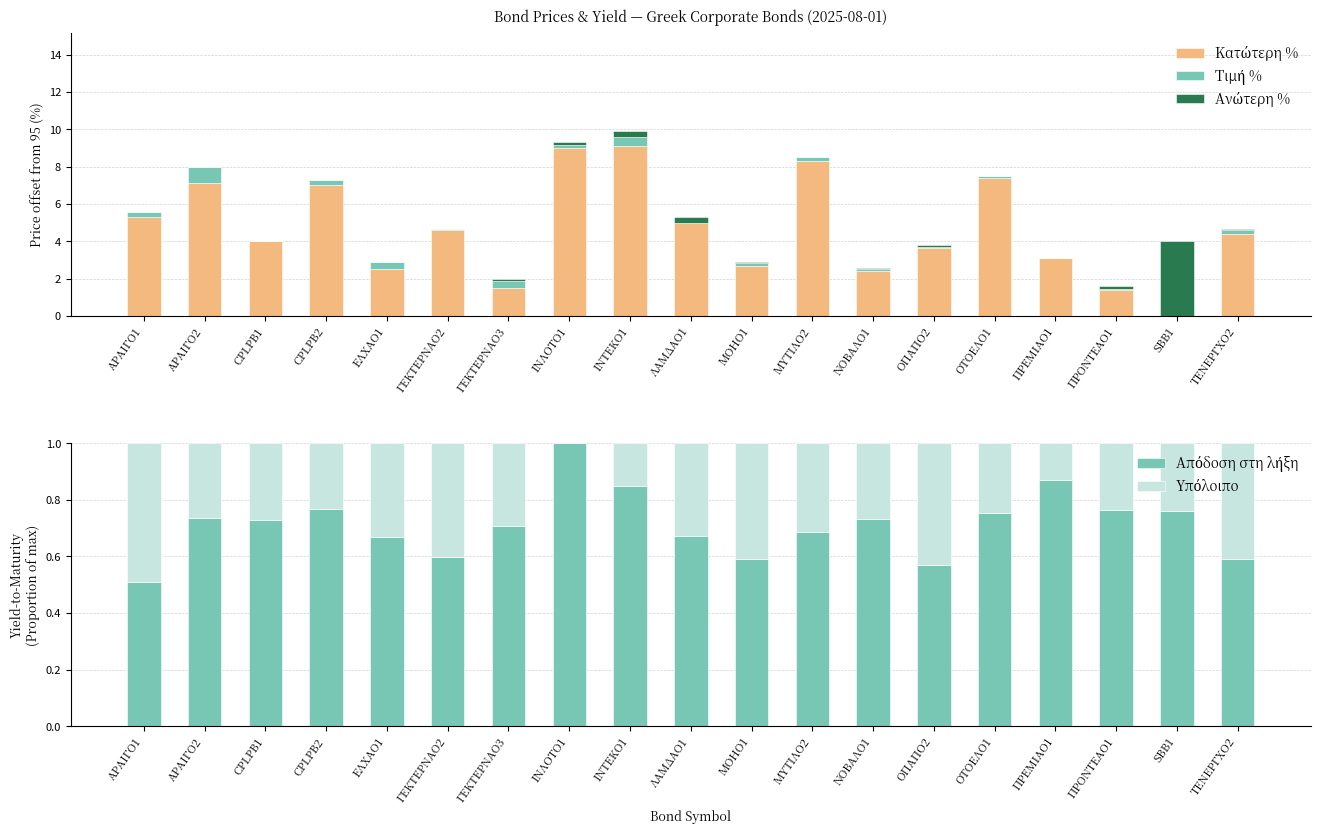

At which category is the sum across all series the highest?

ΙΝΤΕΚΟ1